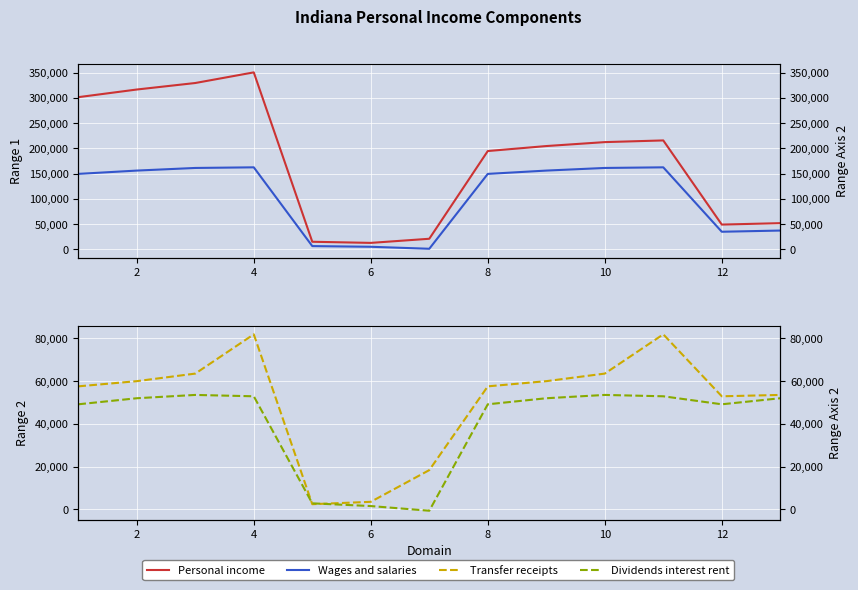

How many data points in Transfer receipts are less than 57575?

5